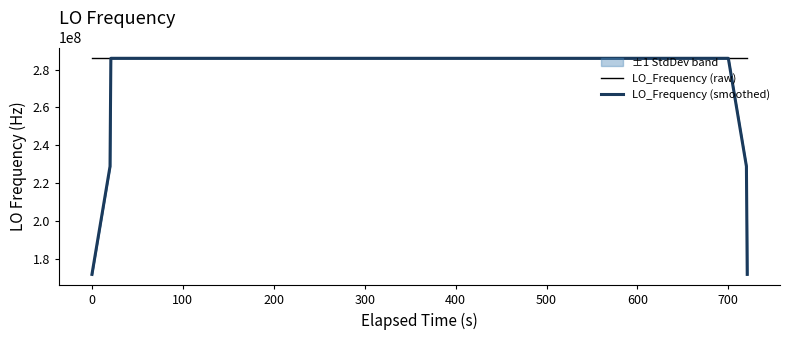

What is the minimum value for LO_Frequency (raw)?

286046994.9